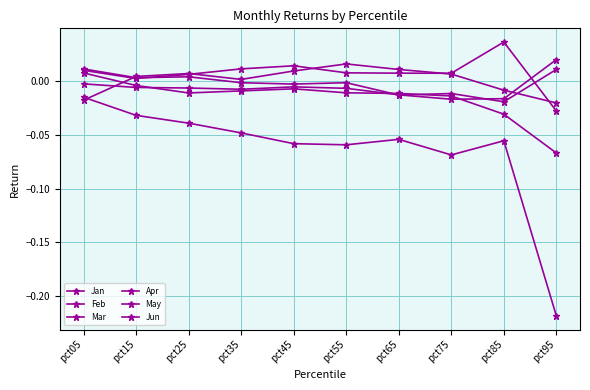

How many values in the Apr series are below 0?

9